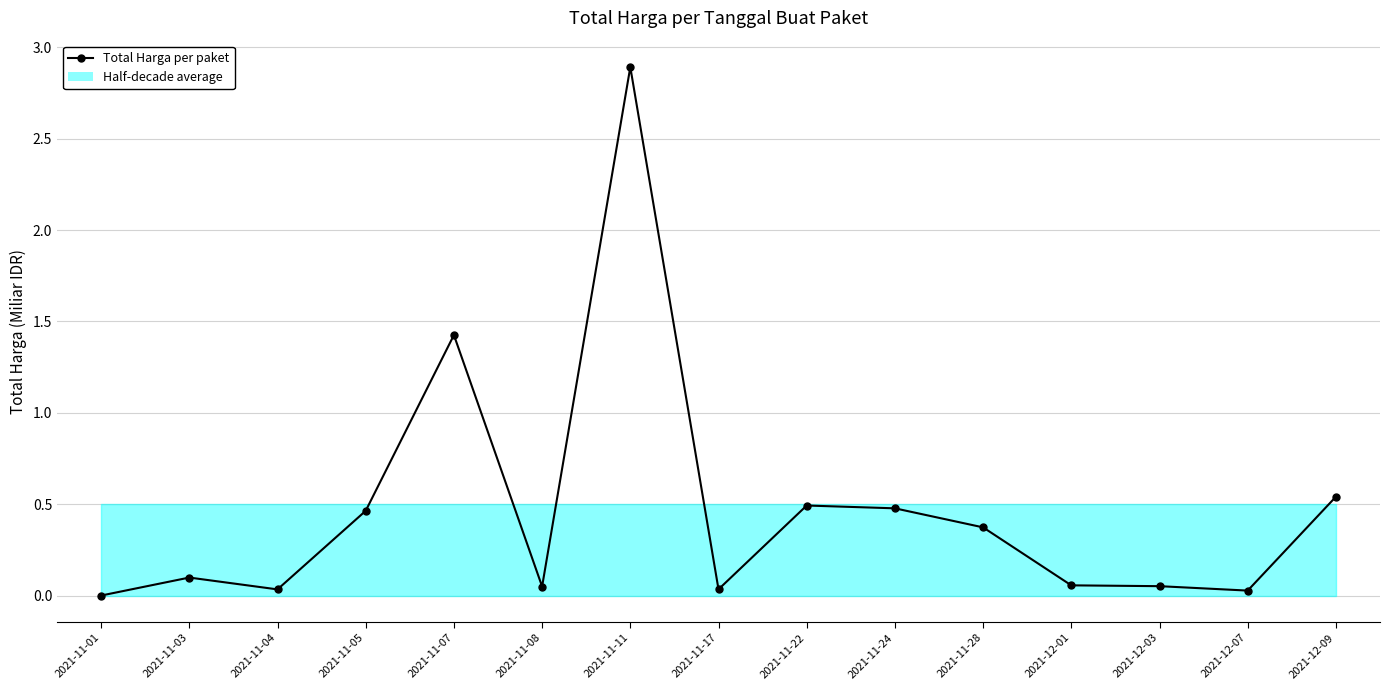

What is the average value?

0.5